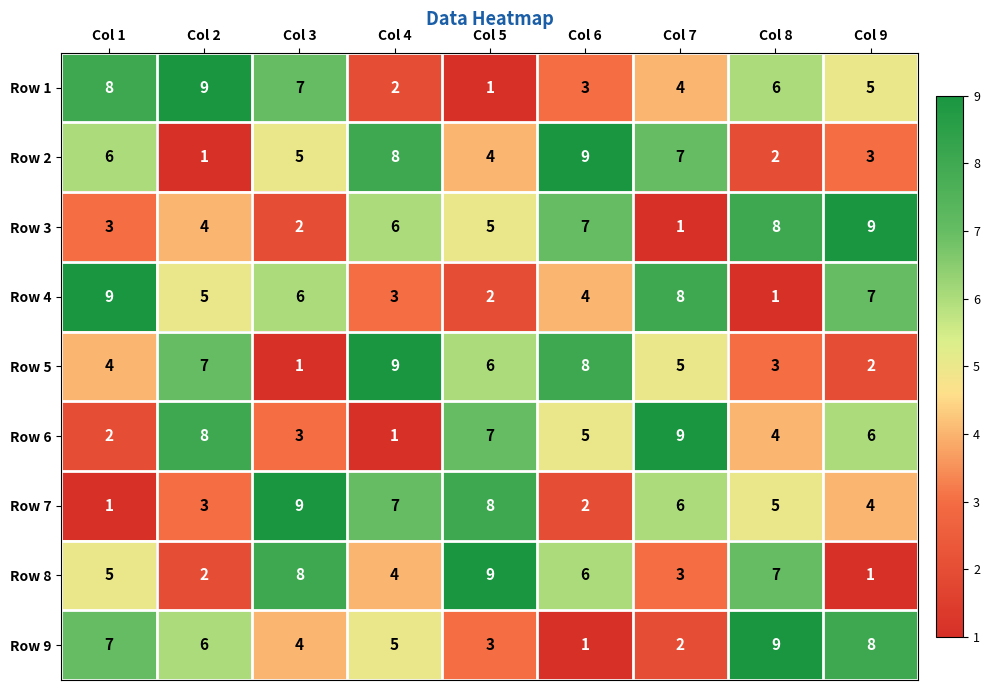

At which label does Row 5 reach its minimum?

Col 3